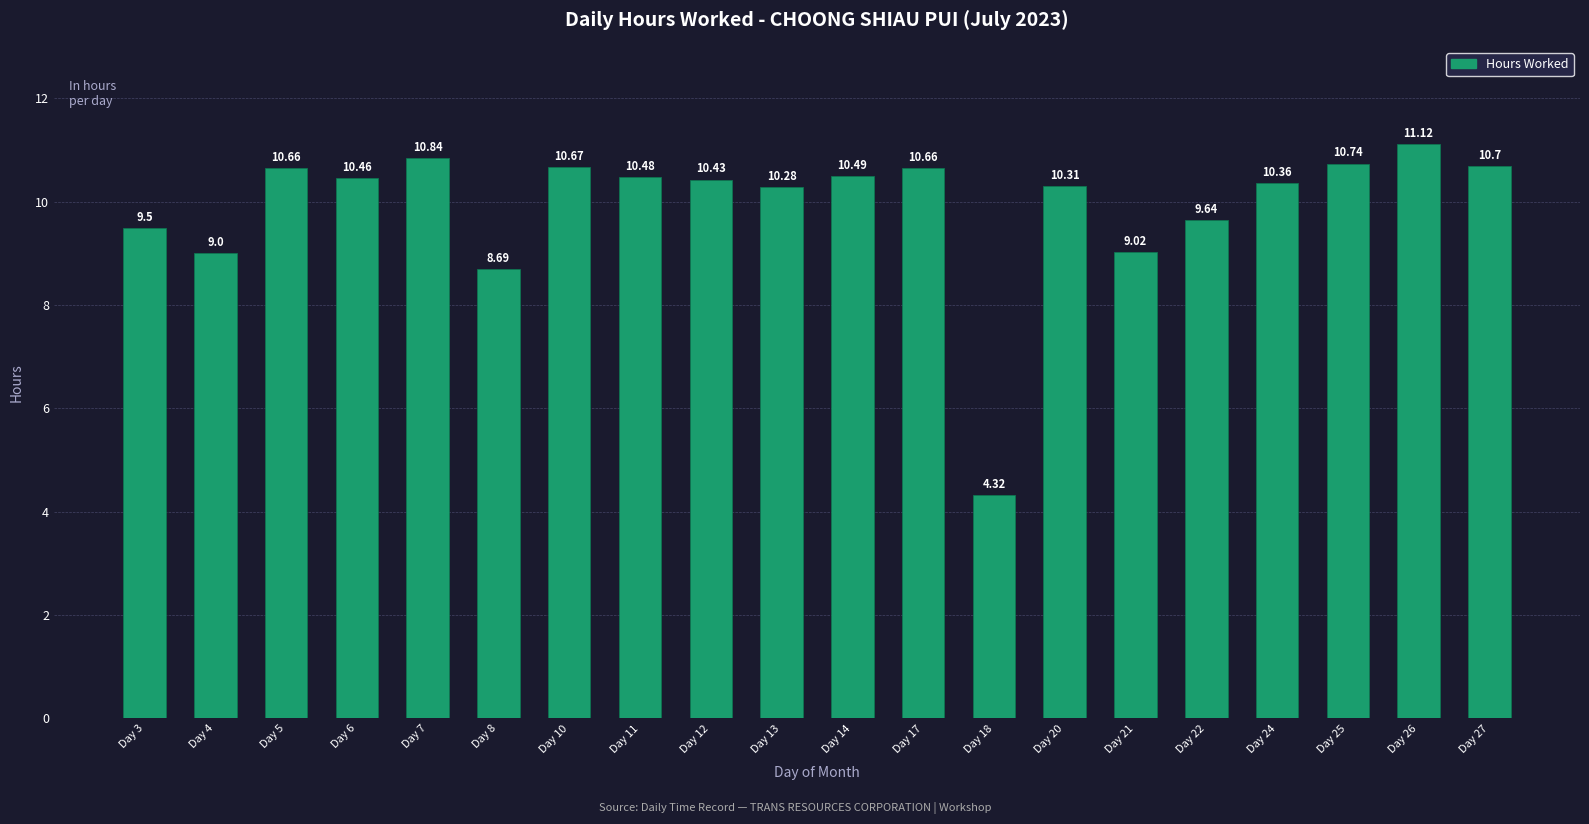

What is the sum of the values at Day 14 and Day 22?

20.1